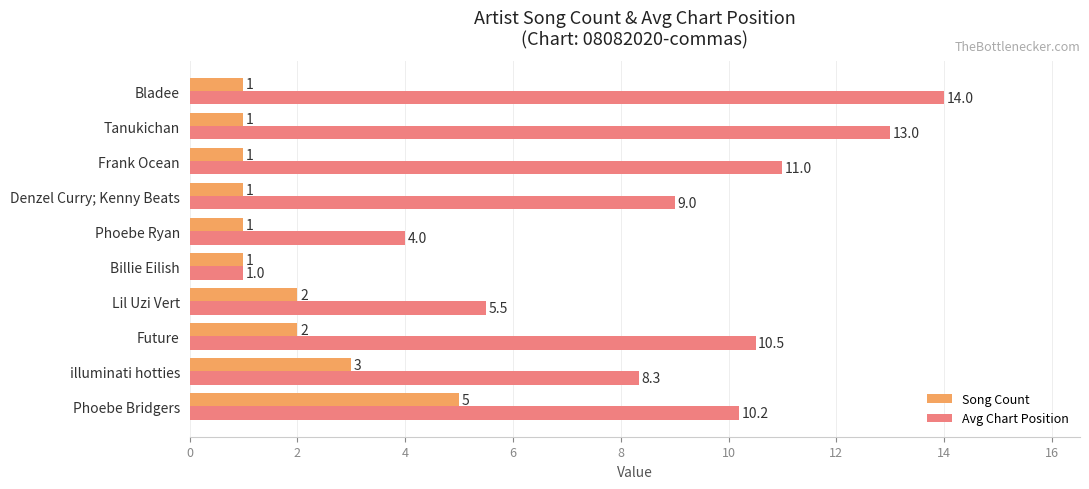

Where is Song Count nearest to the value 3?

illuminati hotties